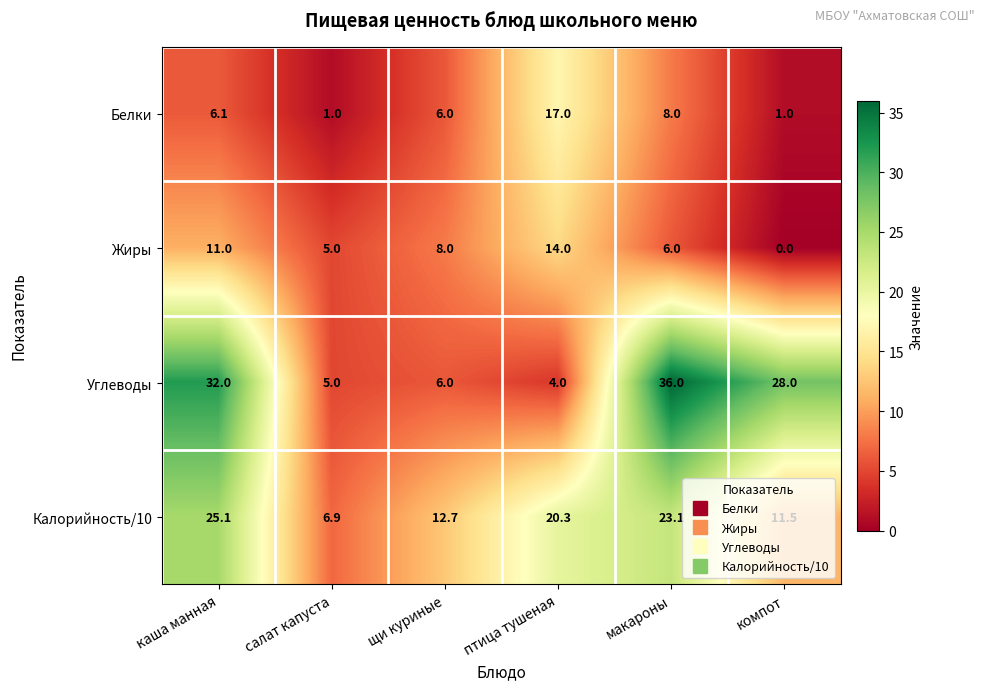

What is the difference between the second highest and second lowest values in the Углеводы series?

27.0